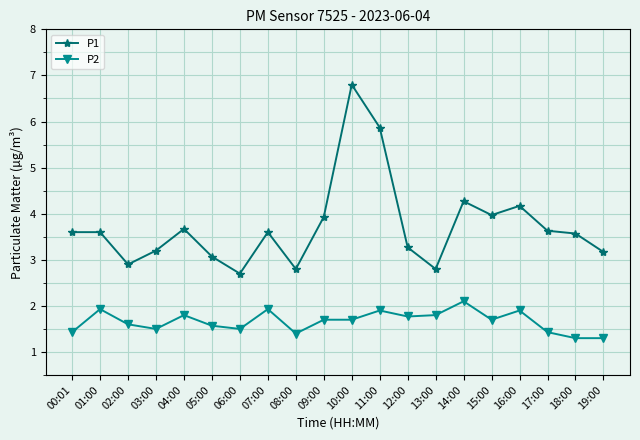

How many values in the P1 series exceed 3?

16